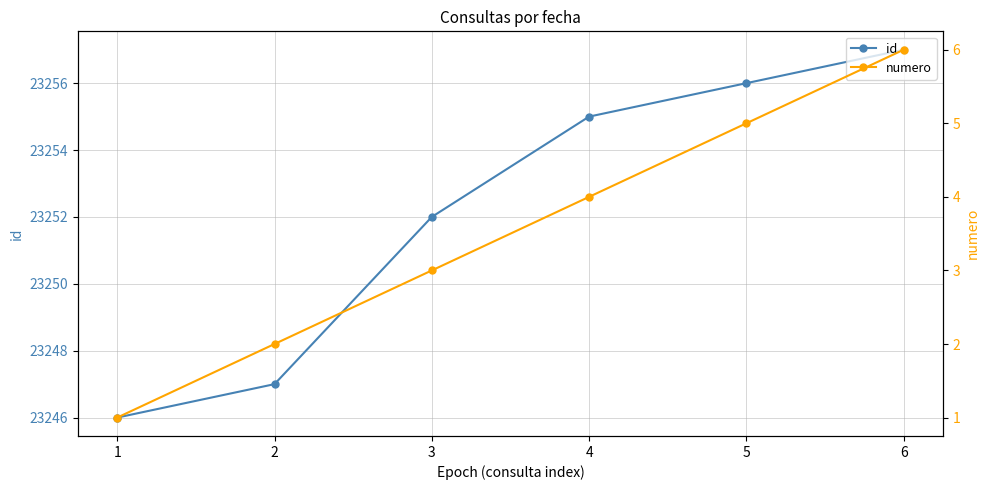

List the series in order of their overall mean, highest first.

id, numero